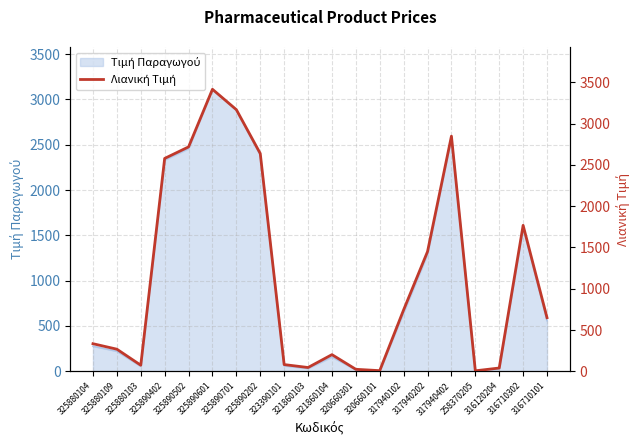

Where does the data first go above 649?

325890402